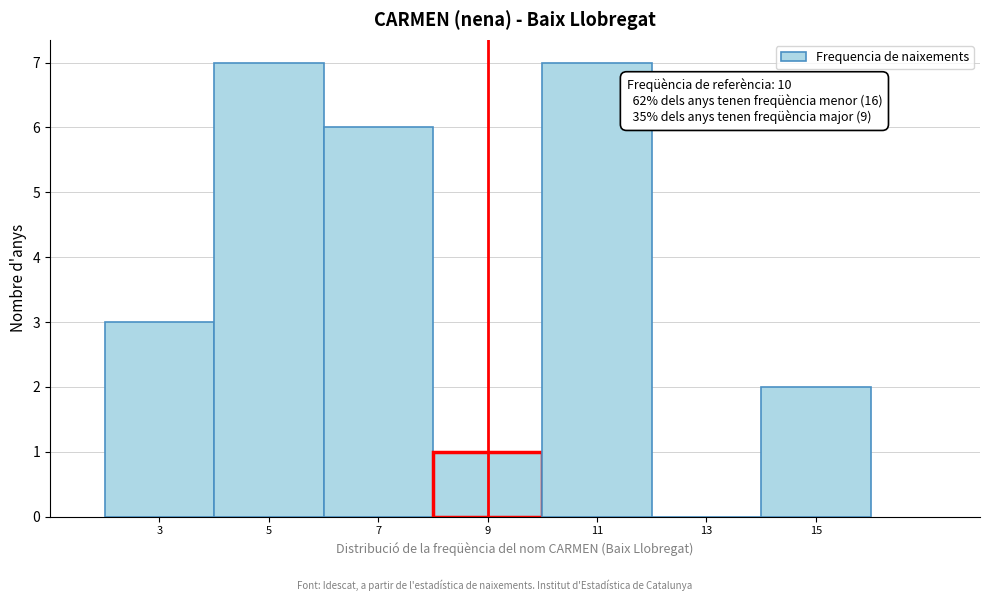

Reading right to left, transcribe all the data shown in this chart.

15=2	13=0	11=7	9=1	7=6	5=7	3=3